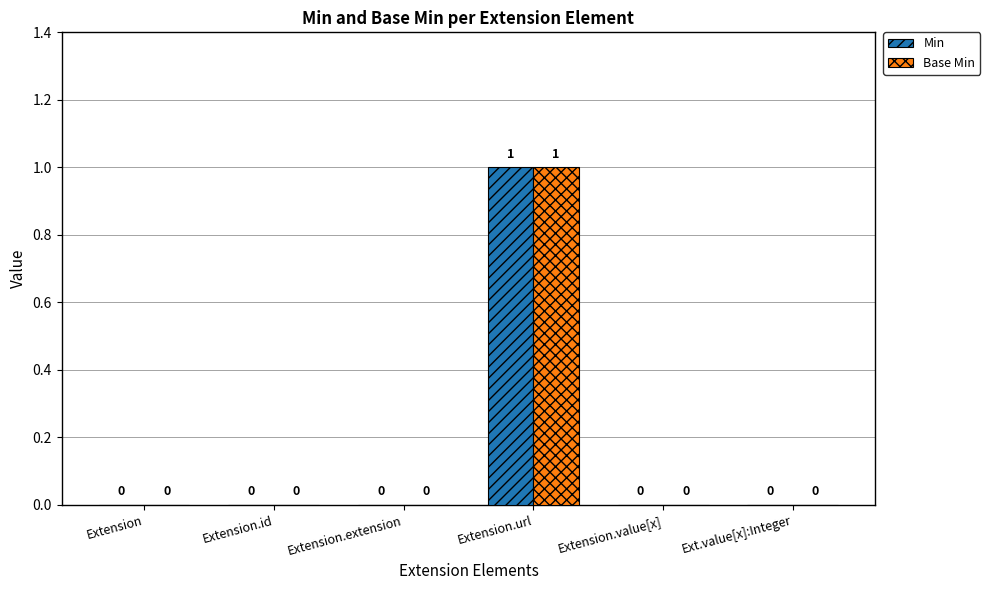

The value of Base Min at Extension.value[x] is 0. True or false?

True